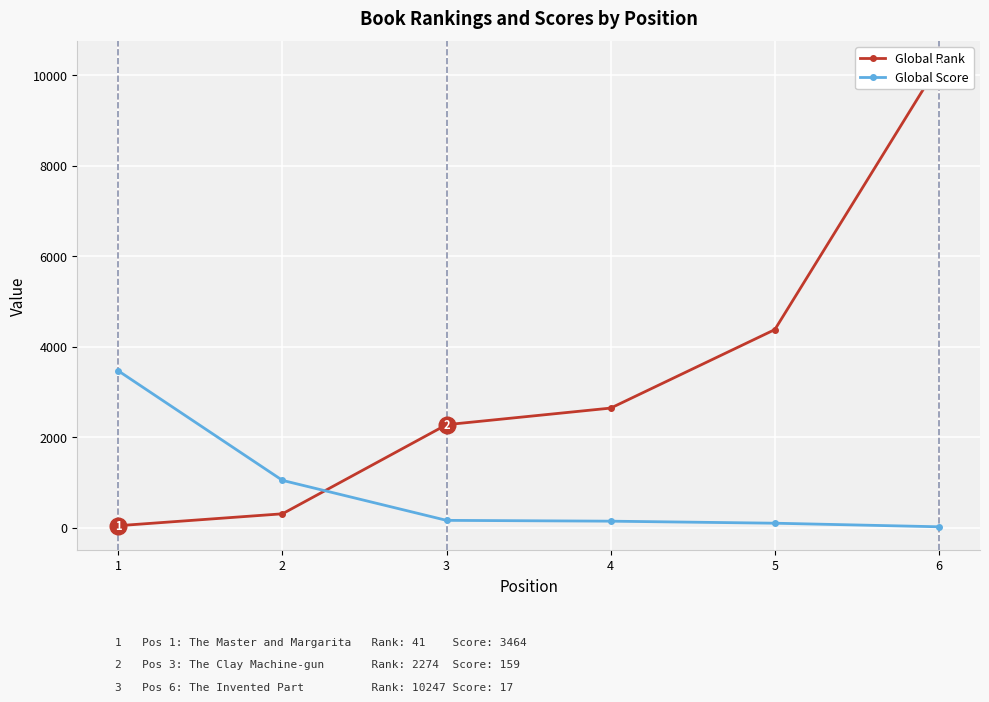

What is the value of the Global Score point at the 2nd from the left?

1043